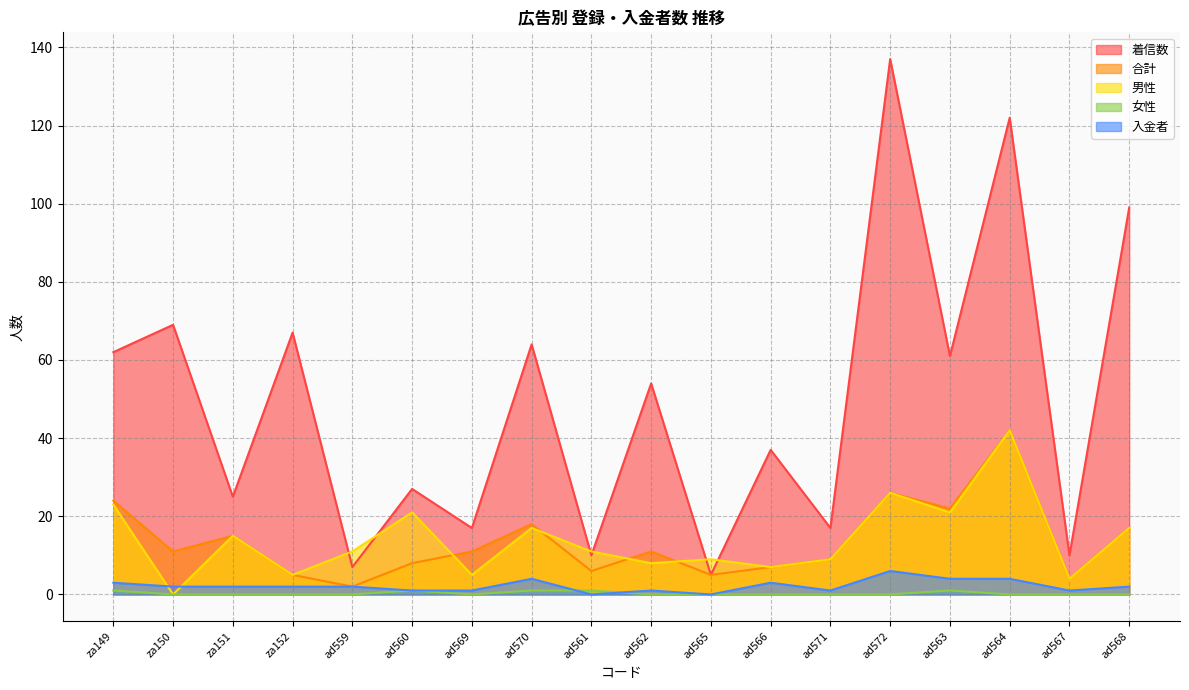

At how many categories does at least one series exceed 33?

10